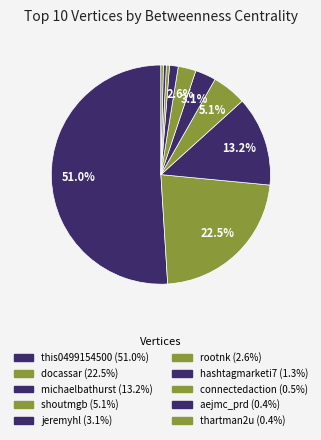

Count the number of slices in the pie.

10